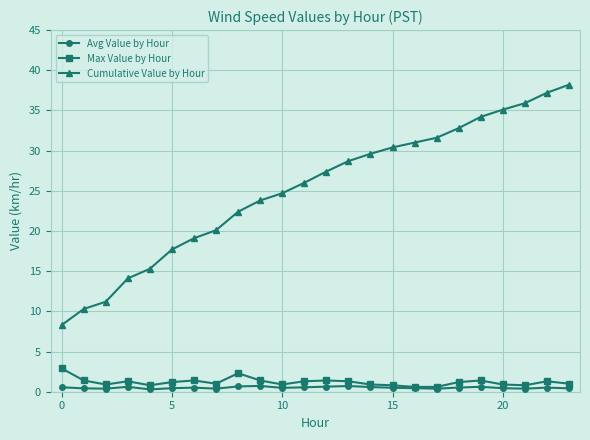

How many data points does each series have?

24